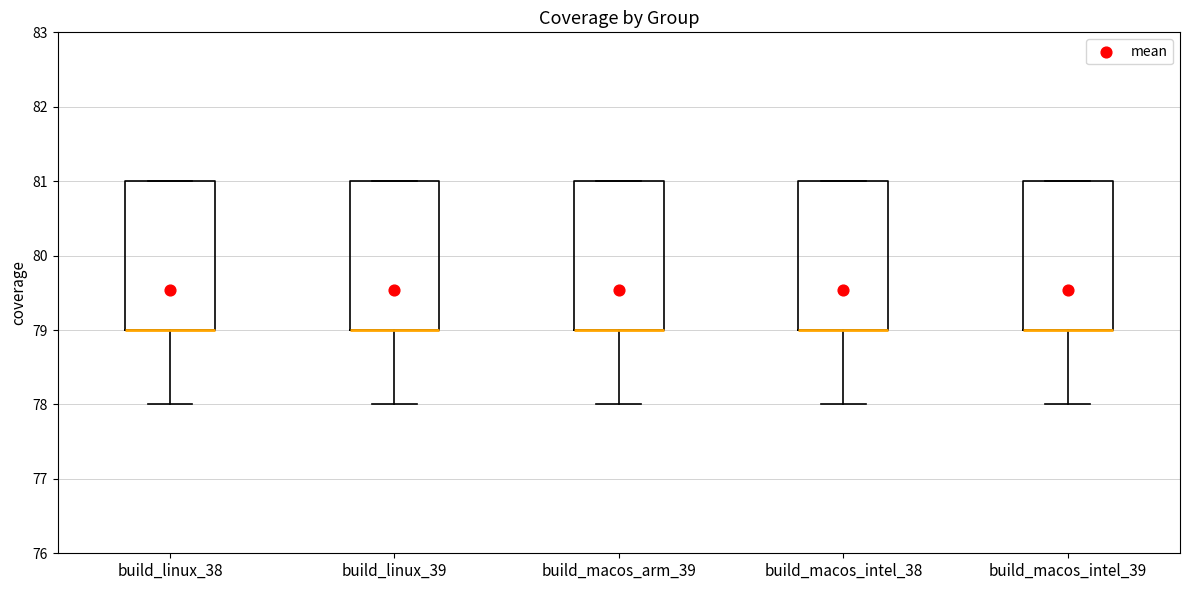

Where is the lower edge of the box for build_linux_38 on the y-axis? The values are not printed on the chart, so give them approximately, as read against the axis.

79